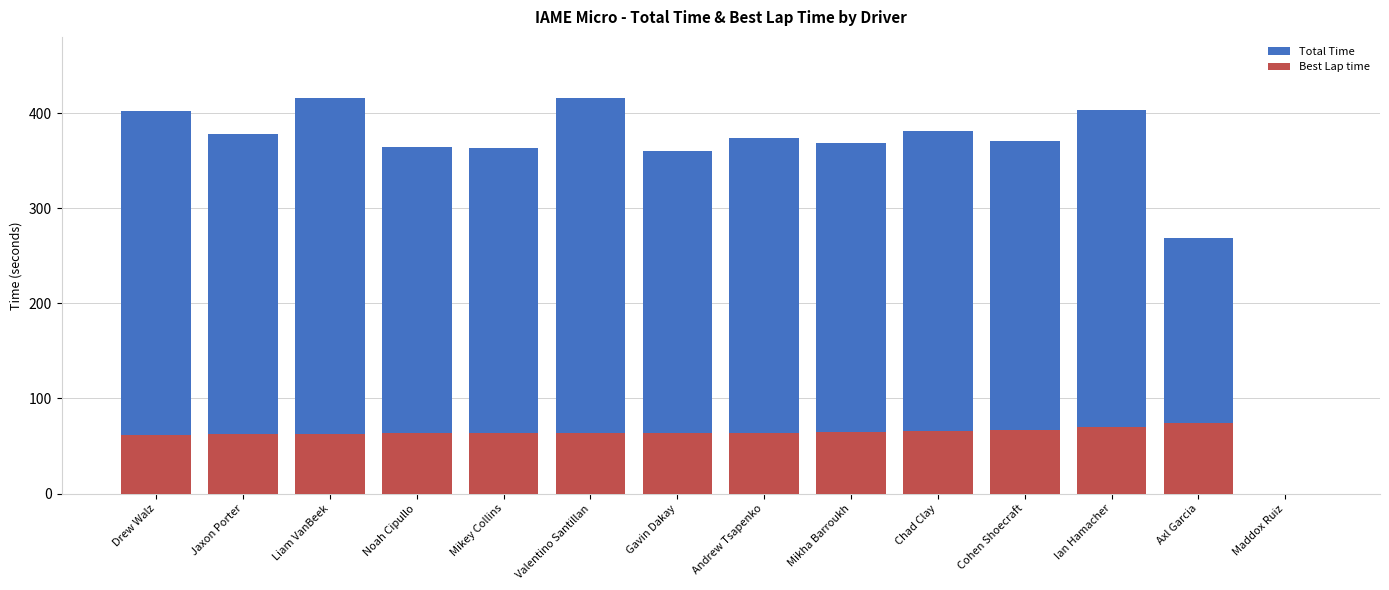

What is the sum of the Best Lap time values at Gavin Dakay and Andrew Tsapenko?

127.6